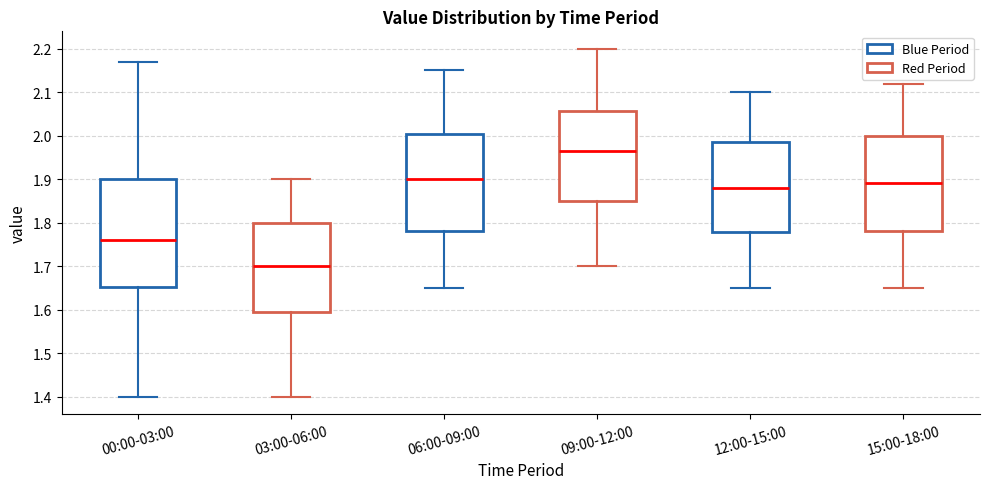

Which box has the lowest median line?

03:00-06:00